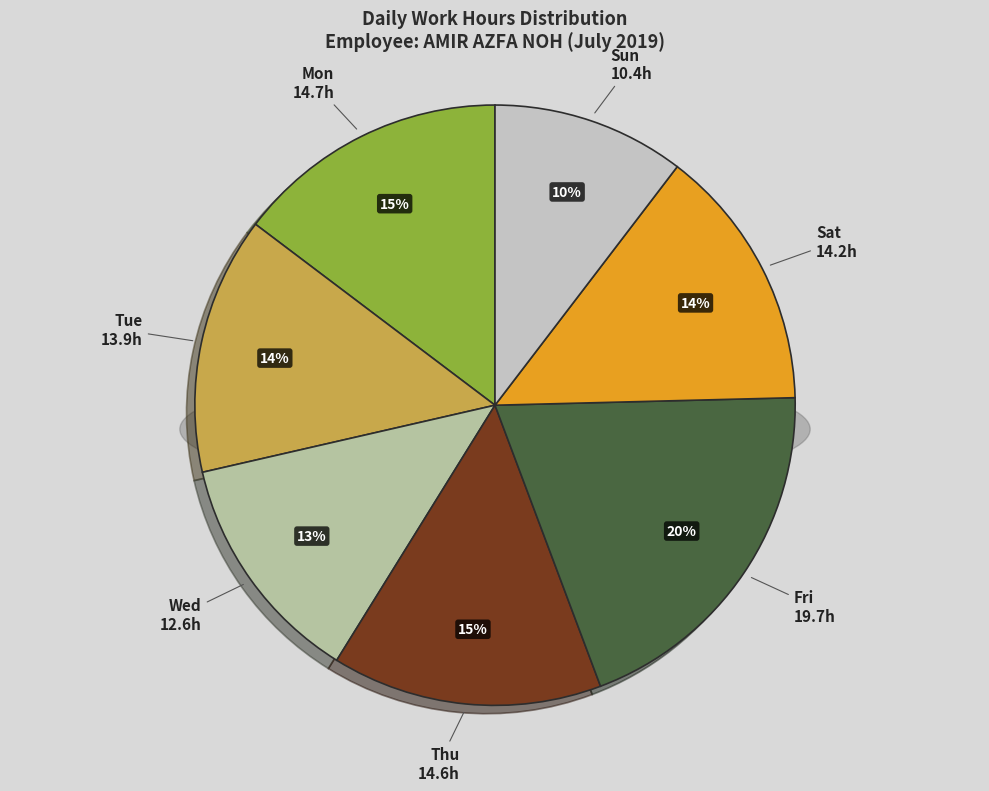

How many segments does this pie chart have?

7